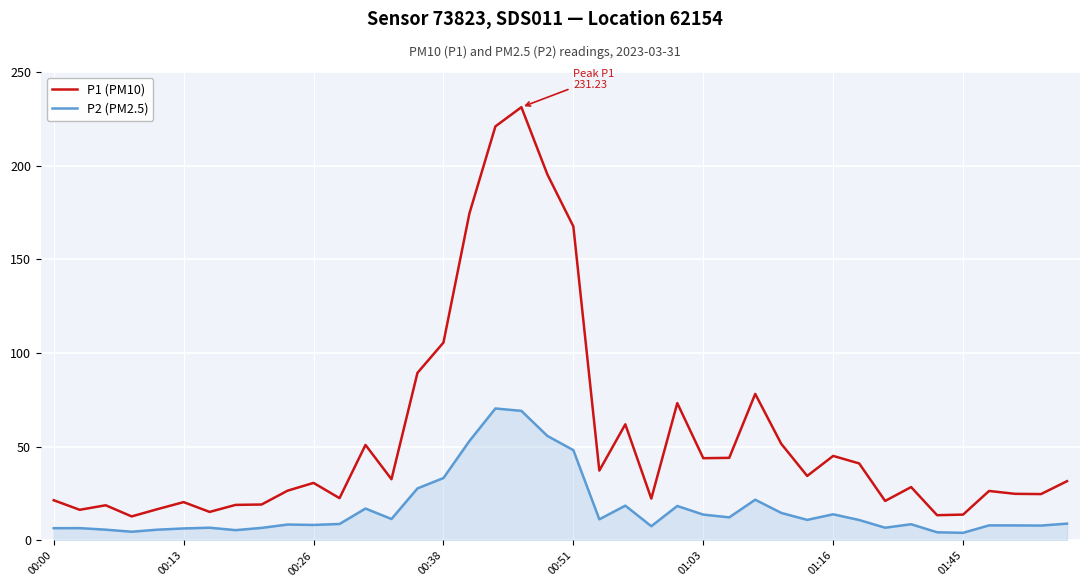

How many categories are shown in the chart?

40